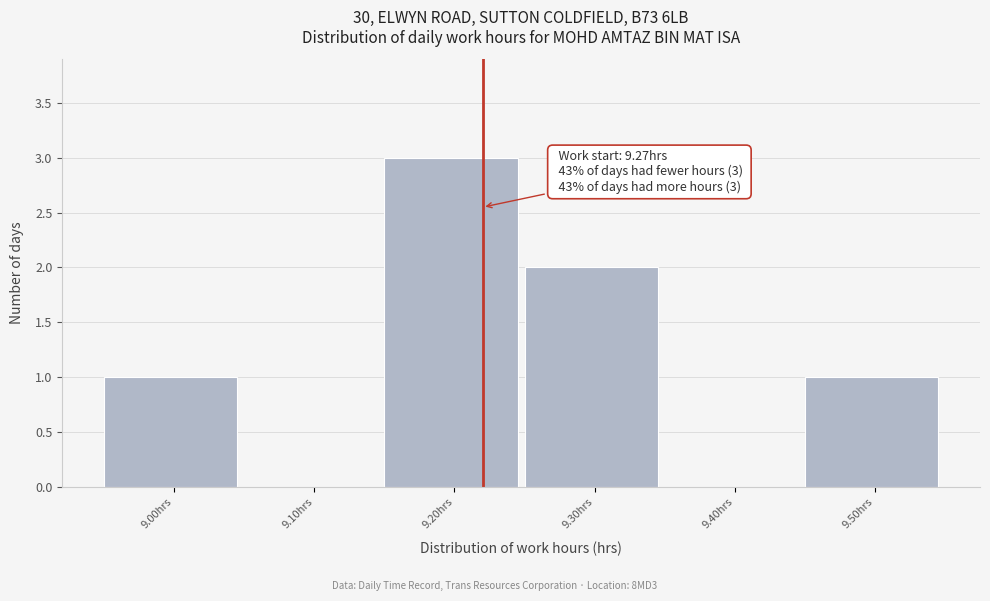

Reading left to right, extract all data points from this chart.

9.00hrs=1	9.10hrs=0	9.20hrs=3	9.30hrs=2	9.40hrs=0	9.50hrs=1